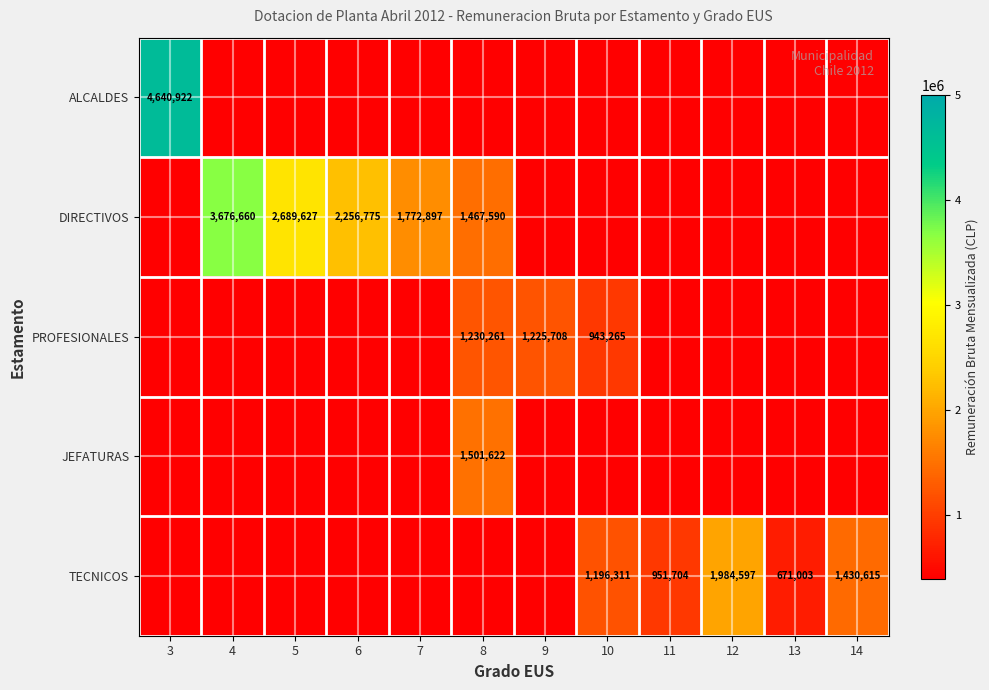

True or false: TECNICOS has a value of 1196311 at 10.

True